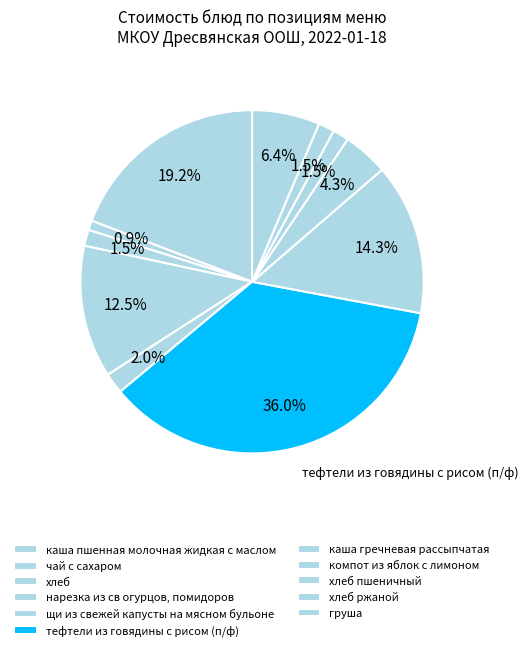

How many segments does this pie chart have?

11